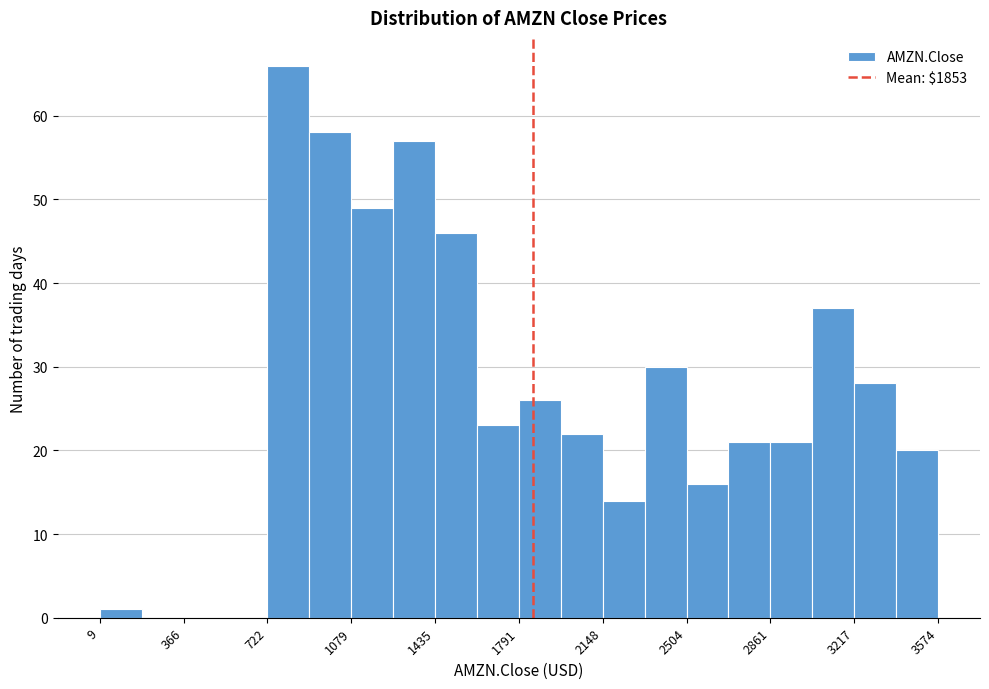

Read against the x-axis, roughly where is the centre of the tallest bar?

800